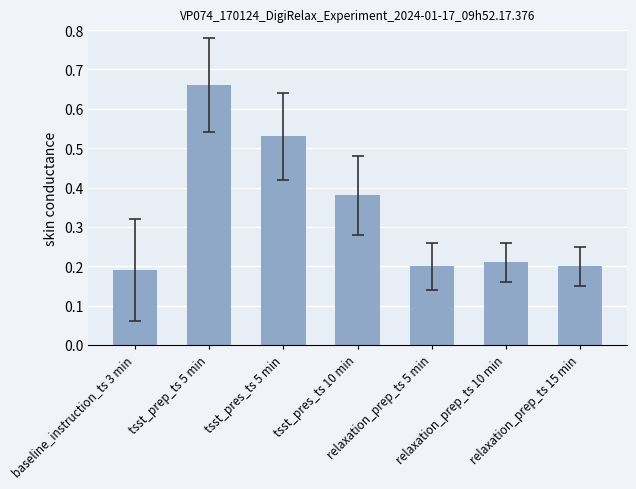

Is it true that the value at tsst_pres_ts 10 min is 0.5?

False